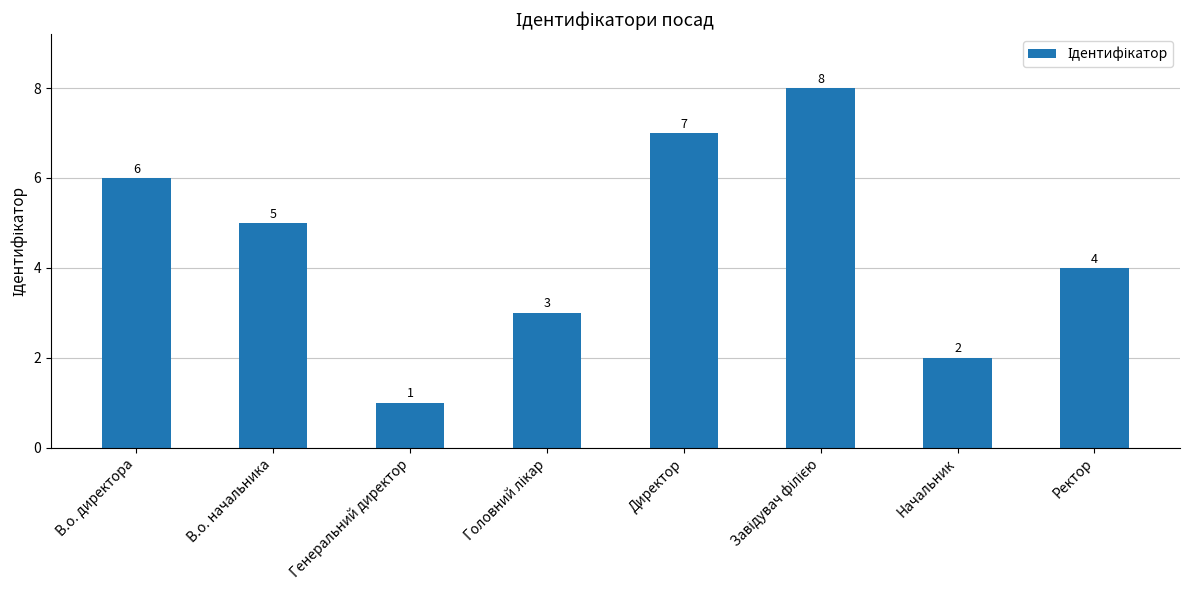

What is the difference between the maximum and second lowest values?

6